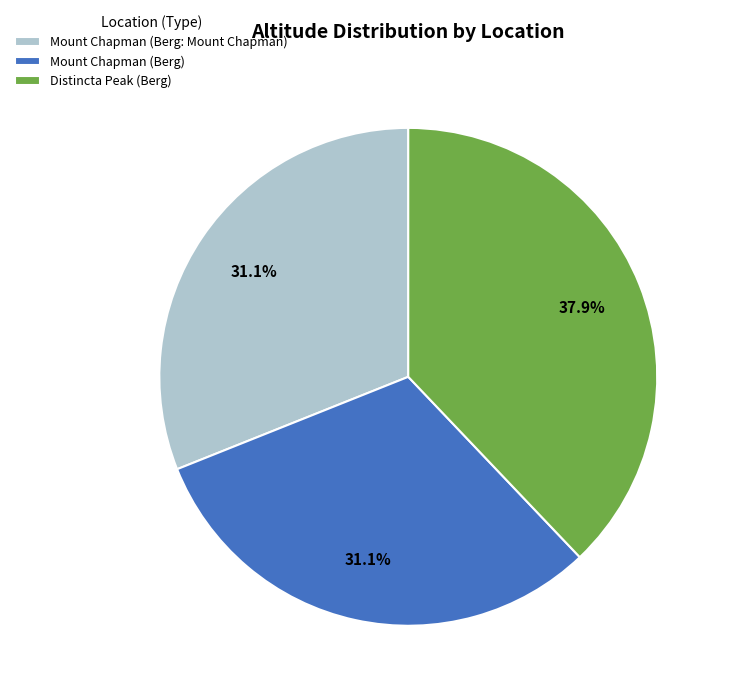

Does Distincta Peak (Berg) represent more than half of the total?

No